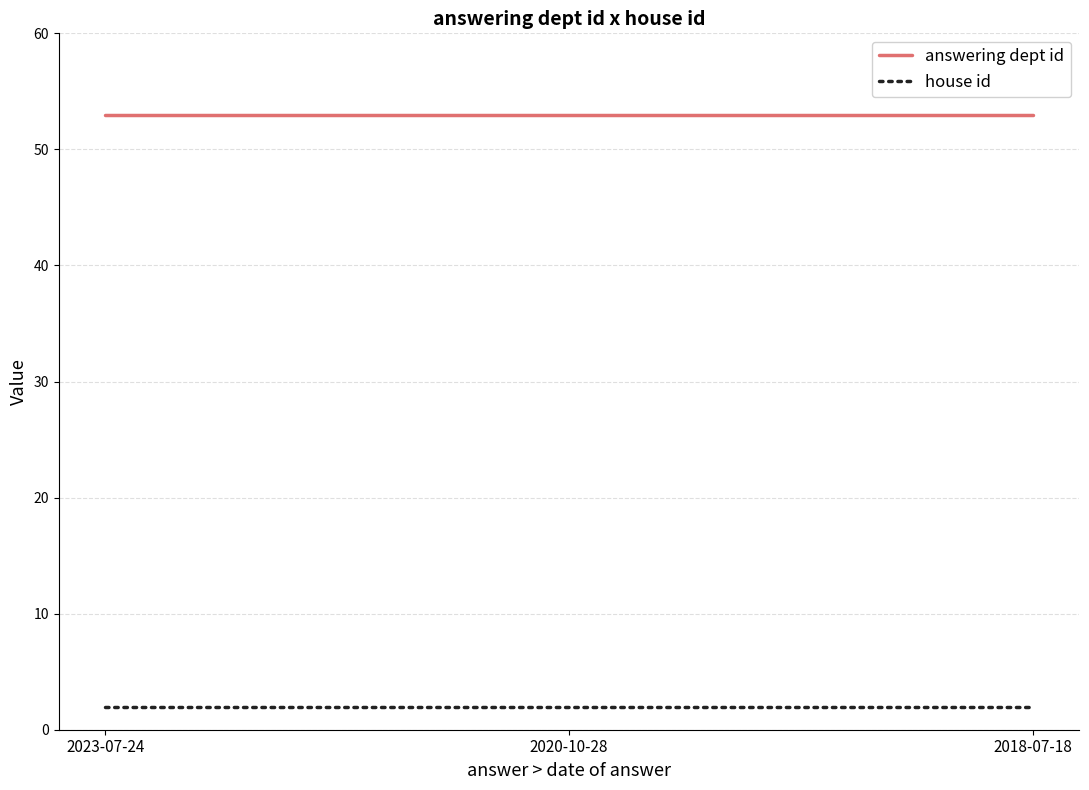

What is the sum of all answering dept id values?

159